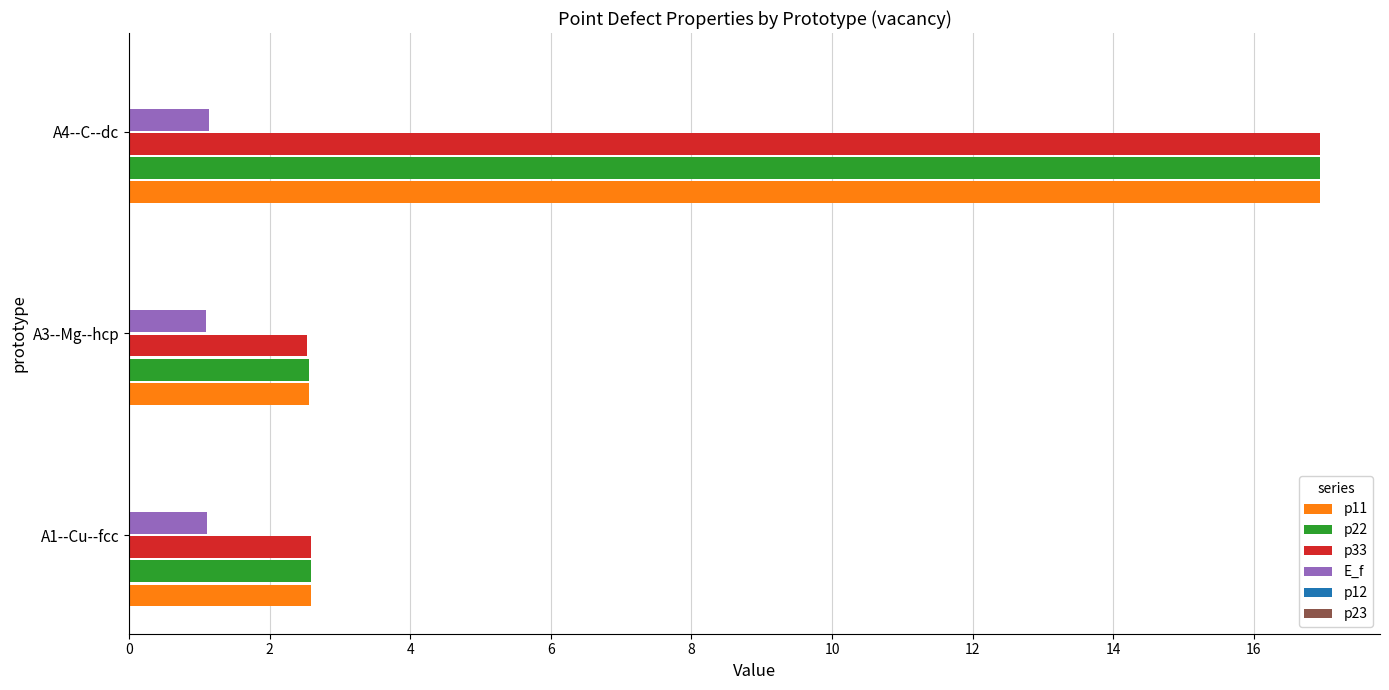

Is it true that p11 equals 28.6 at A4--C--dc?

False